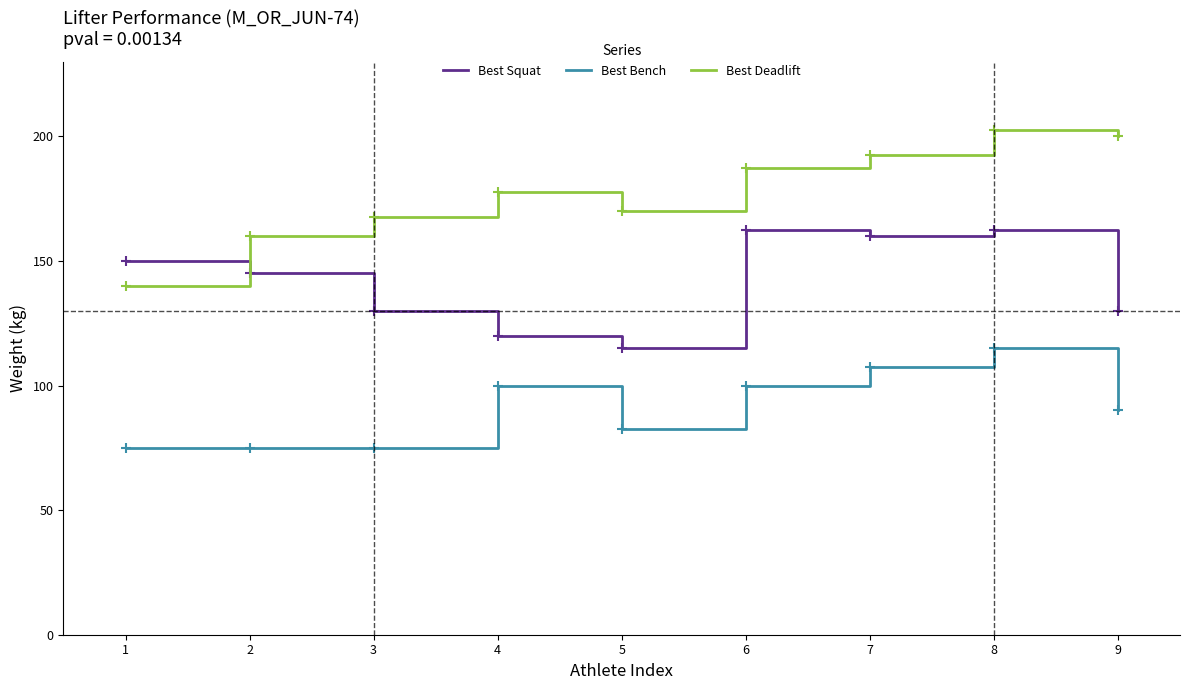

Which category has the lowest value in the Best Squat series?

5